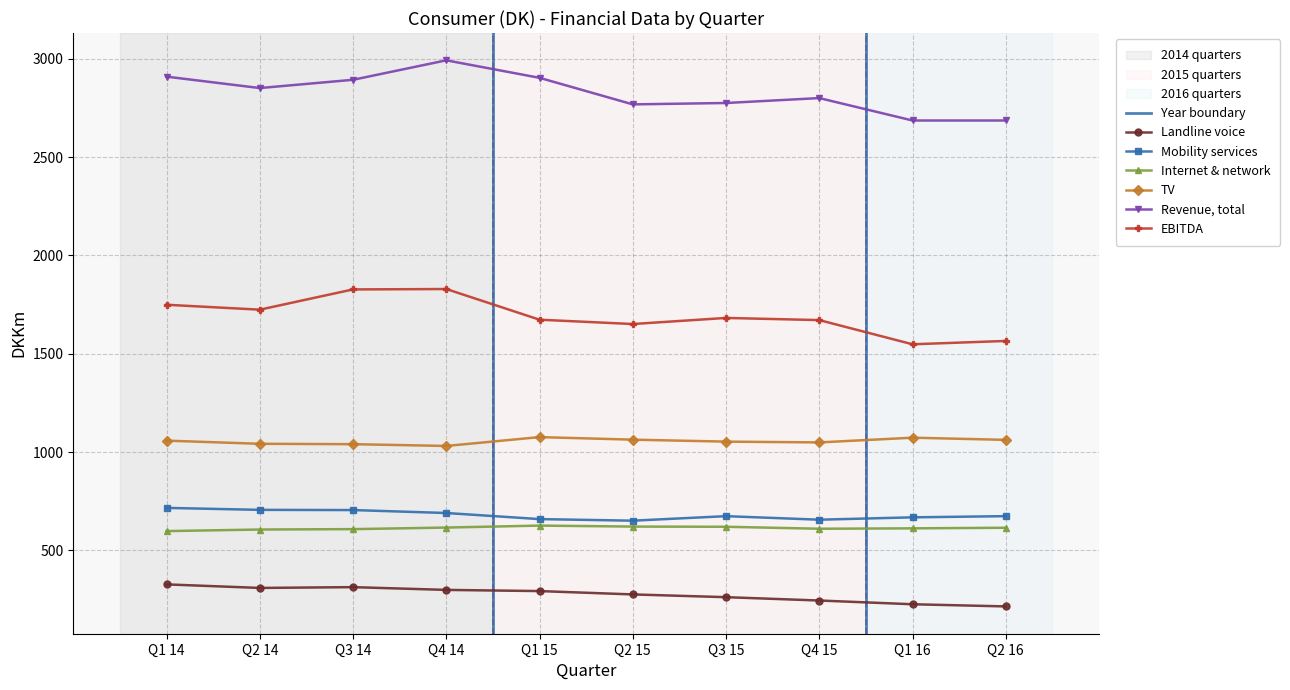

Where is Mobility services nearest to the value 683?

Q4 14